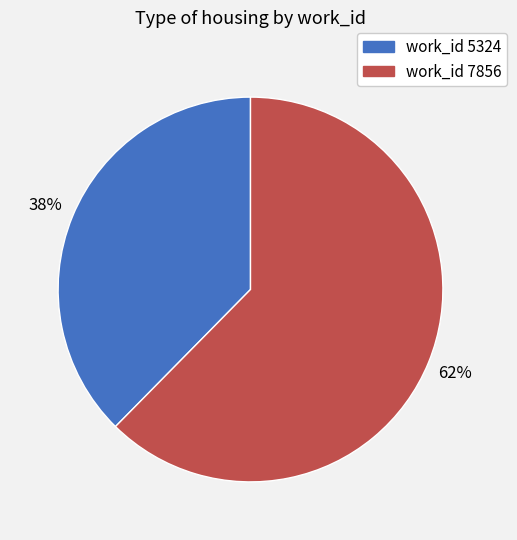

Does any single category account for the majority?

Yes